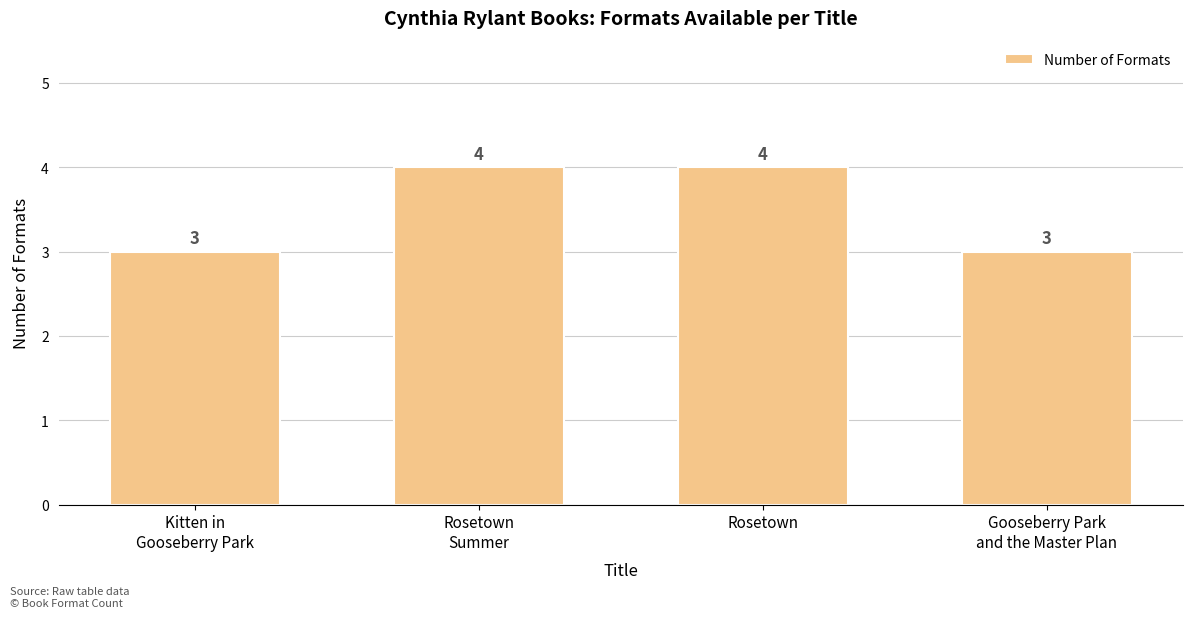

What is the label of the 3rd bar from the left?

Rosetown